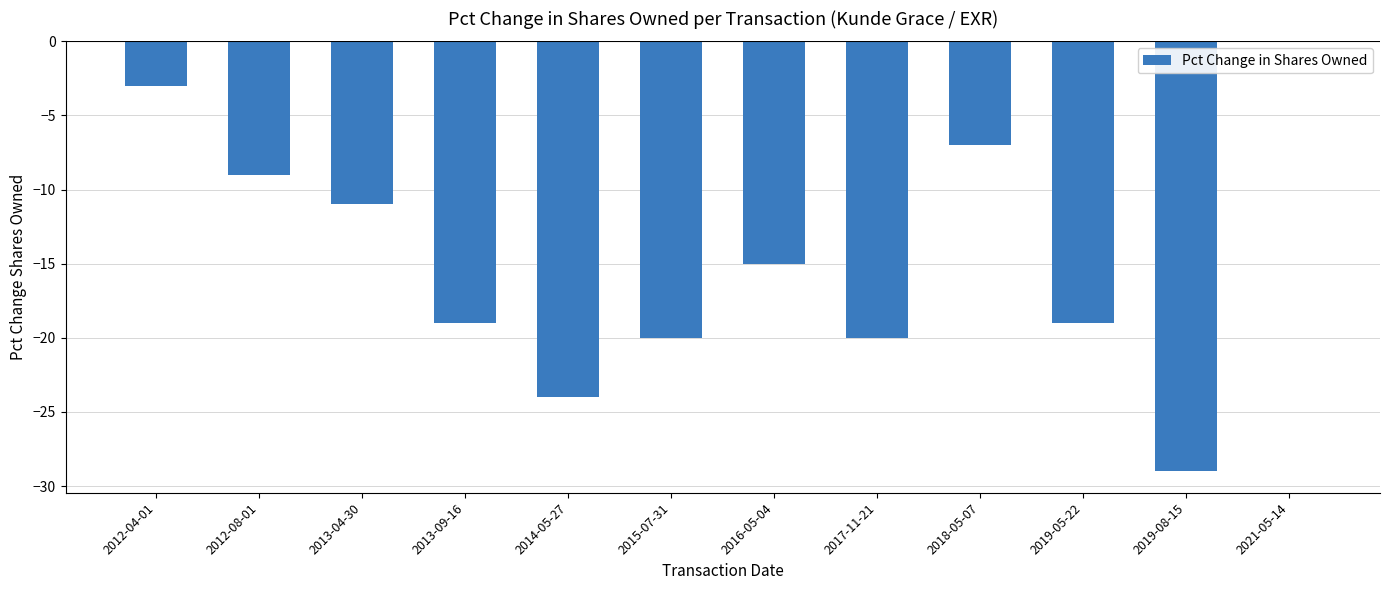

How many values exceed -15?

5